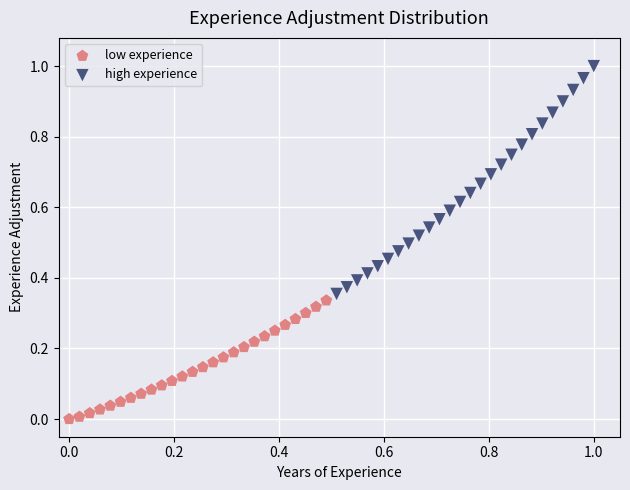

Which series contains the highest Y value?

high experience